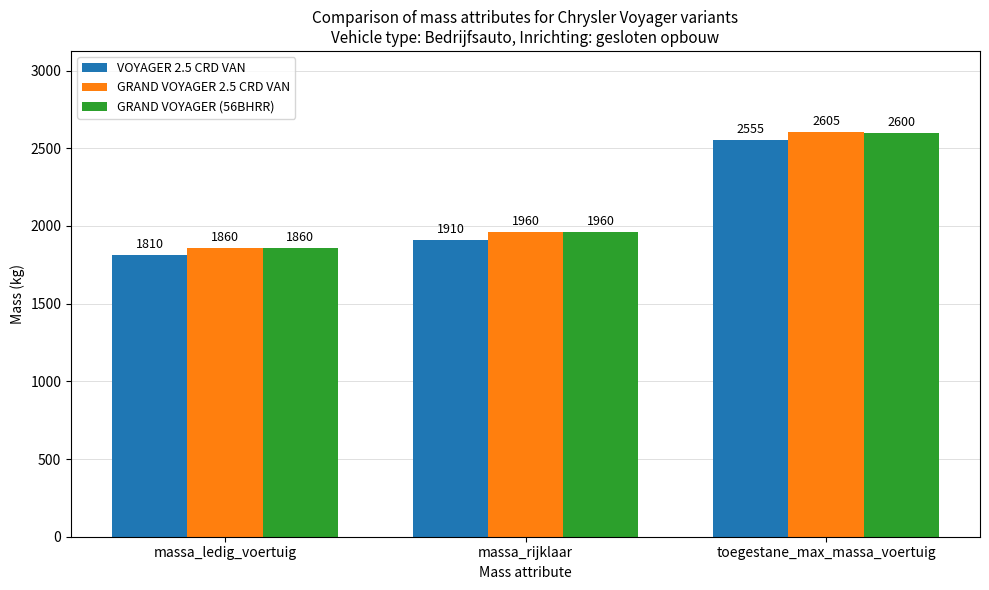

Reading left to right, extract all data points from this chart.

VOYAGER 2.5 CRD VAN: 1810	1910	2555
GRAND VOYAGER 2.5 CRD VAN: 1860	1960	2605
GRAND VOYAGER (56BHRR): 1860	1960	2600